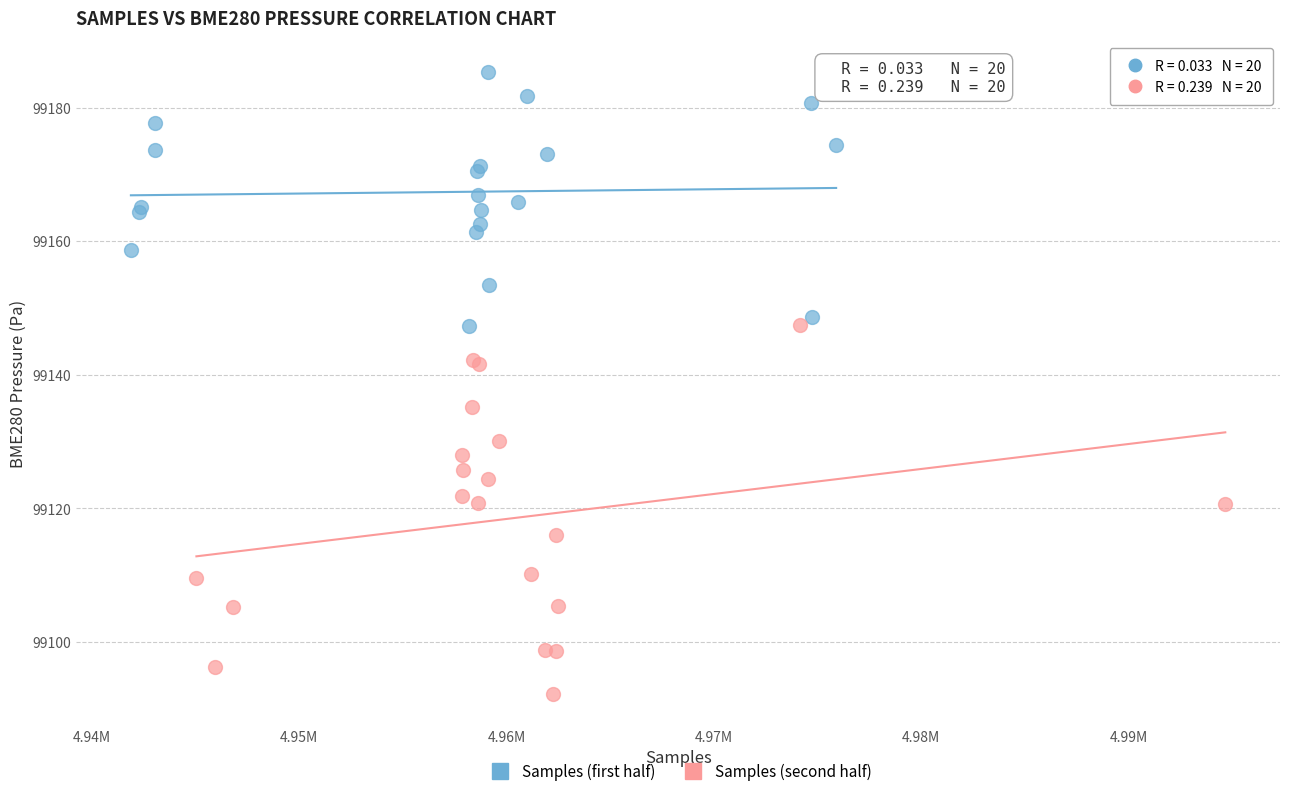

What are all the series names shown in the legend?

Samples (first half), Samples (second half)